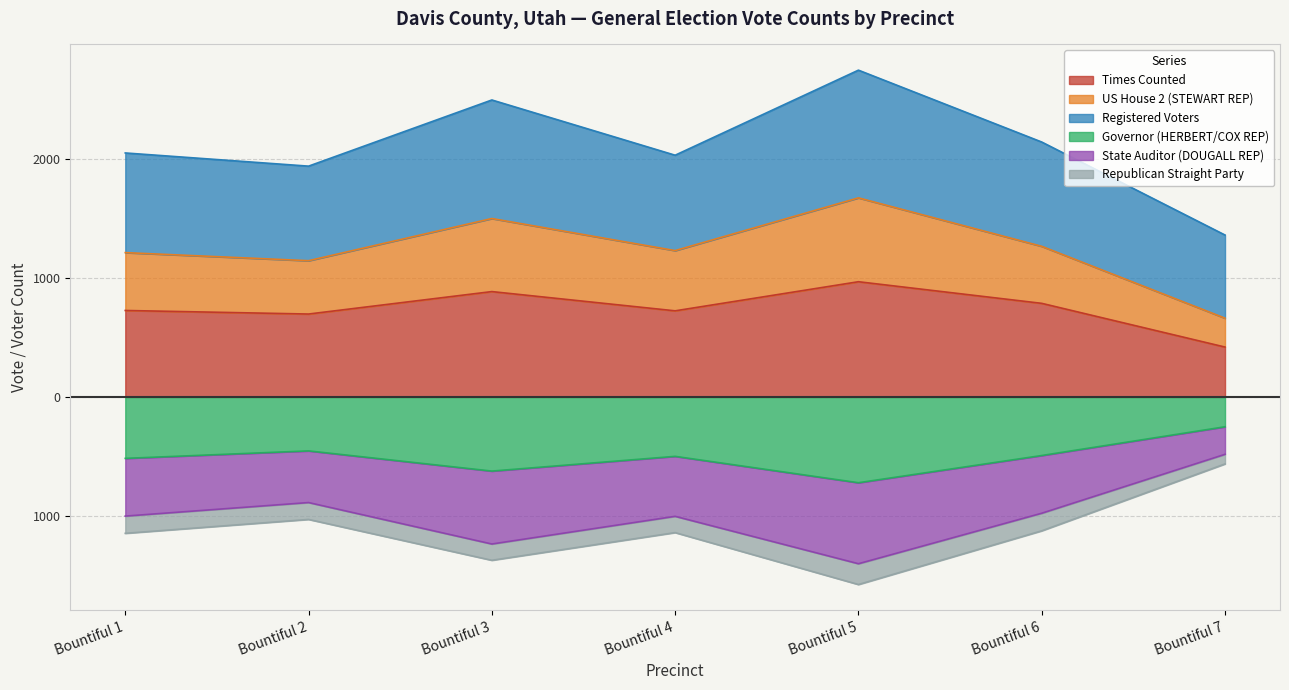

Between Bountiful 5 and Bountiful 1, which is larger?

Bountiful 5